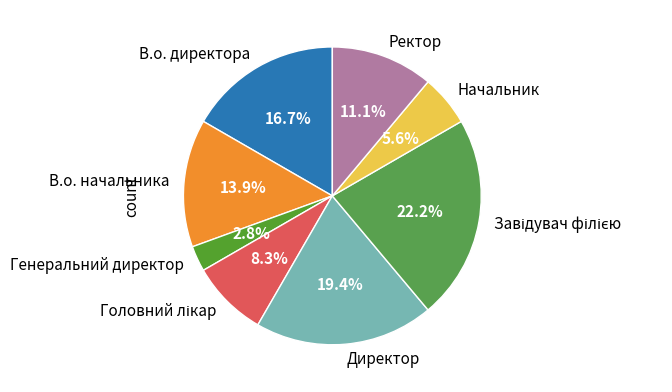

Approximately how many times larger is the value at Директор compared to В.о. начальника?

1.4